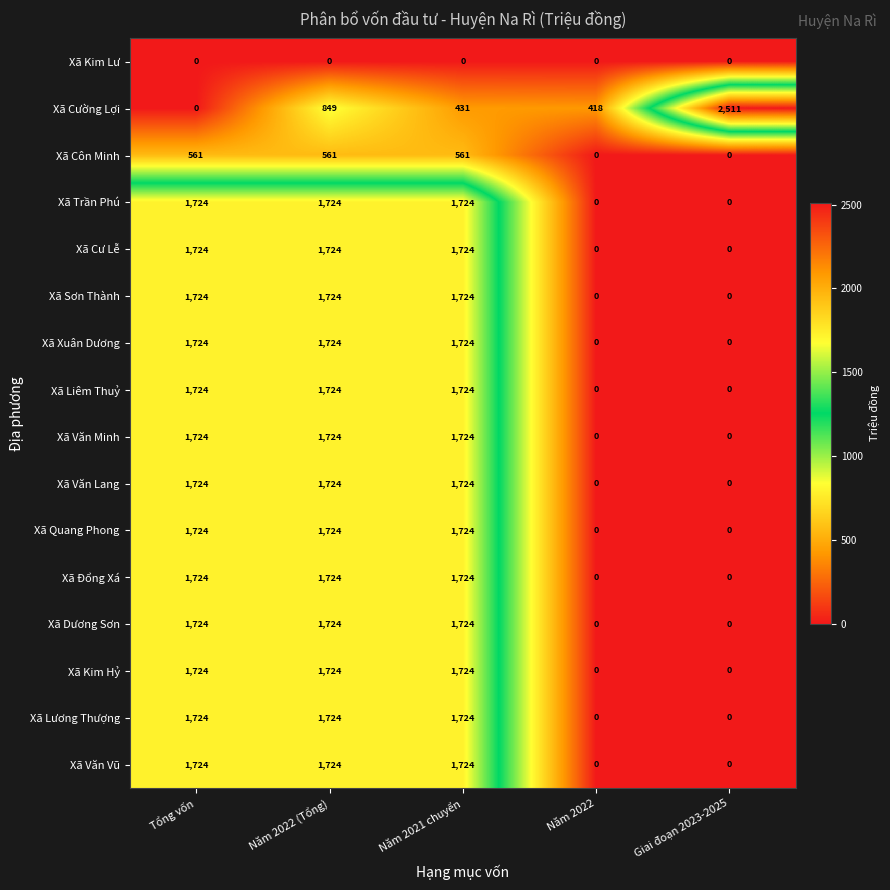

Which series changed the most between Tổng vốn and Giai đoạn 2023-2025?

Xã Cường Lợi